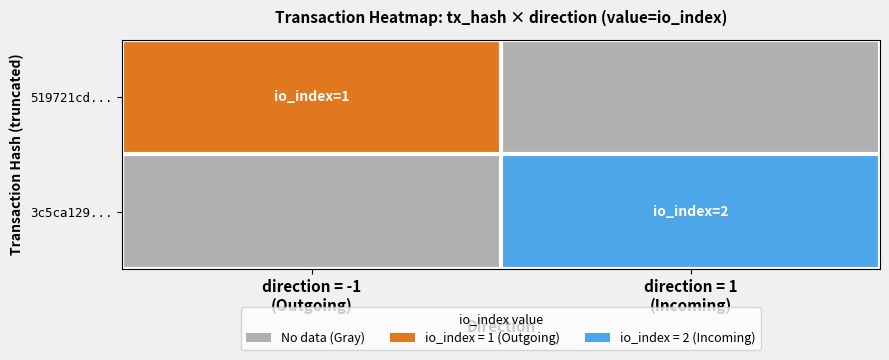

What is the difference between the highest and lowest values at direction = -1
(Outgoing)?

1